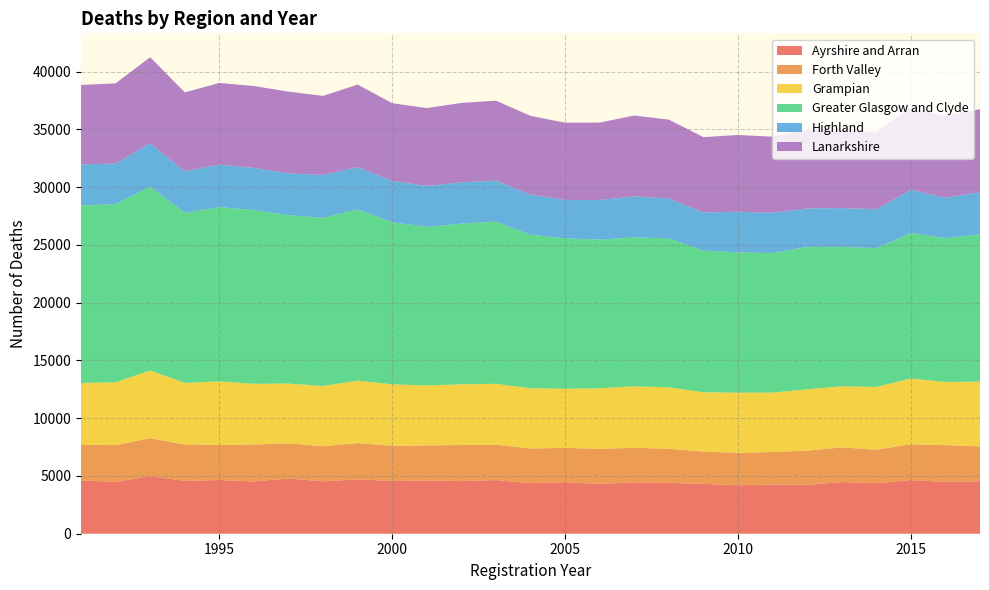

Reading right to left, what are all the values shown in this chart?

Ayrshire and Arran: 2017=4544	2016=4491	2015=4644	2014=4374	2013=4475	2012=4231	2011=4266	2010=4193	2009=4315	2008=4401	2007=4459	2006=4310	2005=4466	2004=4378	2003=4647	2002=4556	2001=4610	2000=4561	1999=4709	1998=4535	1997=4781	1996=4523	1995=4652	1994=4570	1993=4983	1992=4485	1991=4616
Forth Valley: 2017=3015	2016=3179	2015=3093	2014=2905	2013=2999	2012=2961	2011=2807	2010=2813	2009=2794	2008=2955	2007=2981	2006=3032	2005=2970	2004=3002	2003=3063	2002=3127	2001=3033	2000=3055	1999=3137	1998=3037	1997=3044	1996=3200	1995=3039	1994=3157	1993=3285	1992=3182	1991=3098
Grampian: 2017=5609	2016=5468	2015=5699	2014=5429	2013=5285	2012=5308	2011=5147	2010=5205	2009=5138	2008=5317	2007=5322	2006=5246	2005=5112	2004=5211	2003=5266	2002=5253	2001=5190	2000=5318	1999=5405	1998=5218	1997=5174	1996=5259	1995=5496	1994=5330	1993=5861	1992=5446	1991=5338
Greater Glasgow and Clyde: 2017=12753	2016=12444	2015=12594	2014=12016	2013=12079	2012=12331	2011=12072	2010=12142	2009=12264	2008=12899	2007=12892	2006=12876	2005=13021	2004=13288	2003=14045	2002=13917	2001=13728	2000=14034	1999=14816	1998=14562	1997=14577	1996=15046	1995=15082	1994=14723	1993=15917	1992=15426	1991=15367
Highland: 2017=3648	2016=3507	2015=3738	2014=3367	2013=3353	2012=3331	2011=3487	2010=3519	2009=3304	2008=3458	2007=3554	2006=3426	2005=3326	2004=3488	2003=3555	2002=3569	2001=3547	2000=3572	1999=3671	1998=3706	1997=3628	1996=3641	1995=3690	1994=3591	1993=3757	1992=3503	1991=3561
Lanarkshire: 2017=7187	2016=7097	2015=7121	2014=6688	2013=6777	2012=6808	2011=6595	2010=6649	2009=6518	2008=6816	2007=6998	2006=6703	2005=6690	2004=6810	2003=6915	2002=6873	2001=6740	2000=6731	1999=7145	1998=6843	1997=7068	1996=7088	1995=7064	1994=6837	1993=7453	1992=6945	1991=6871